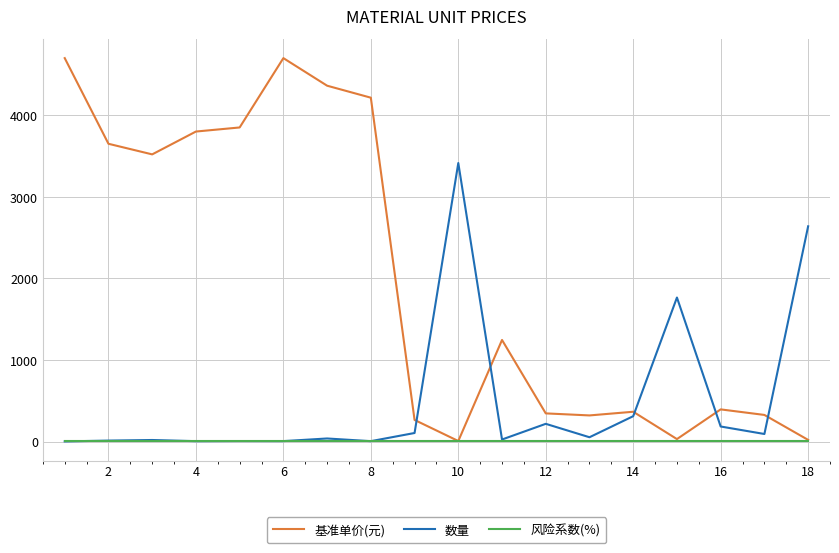

Which series has the largest range (max minus min)?

基准单价(元)